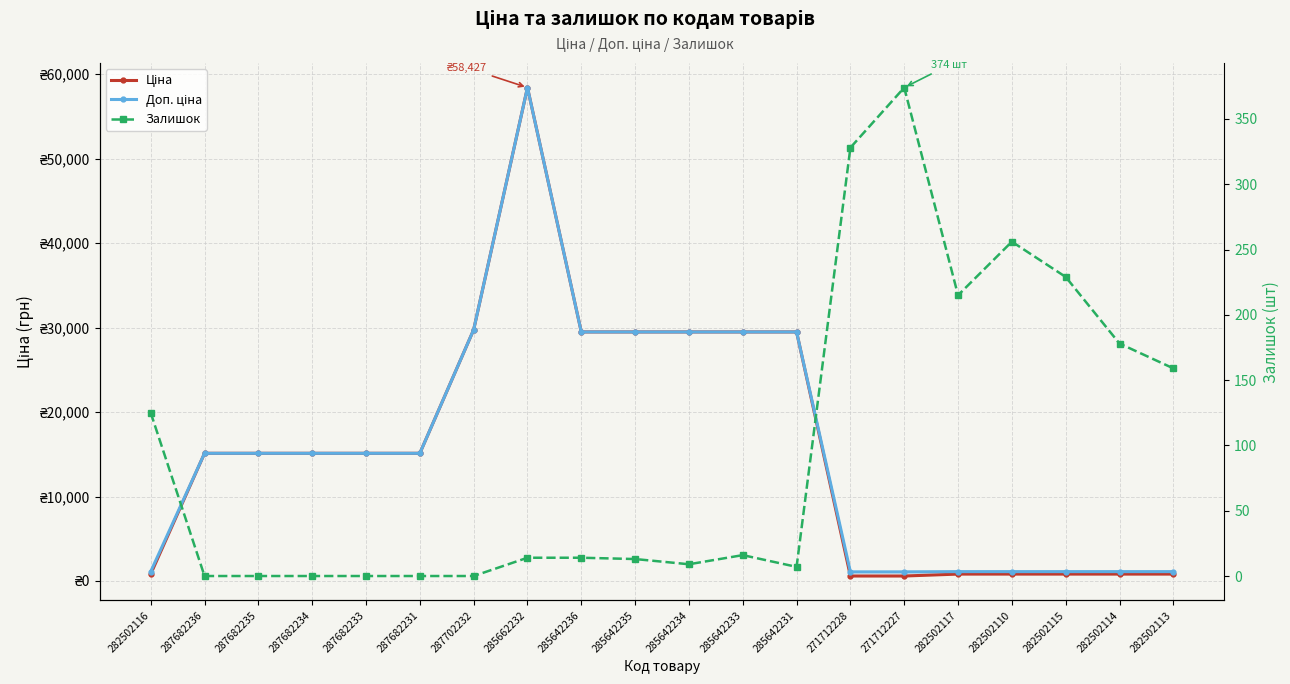

How many lines are shown in the chart?

3